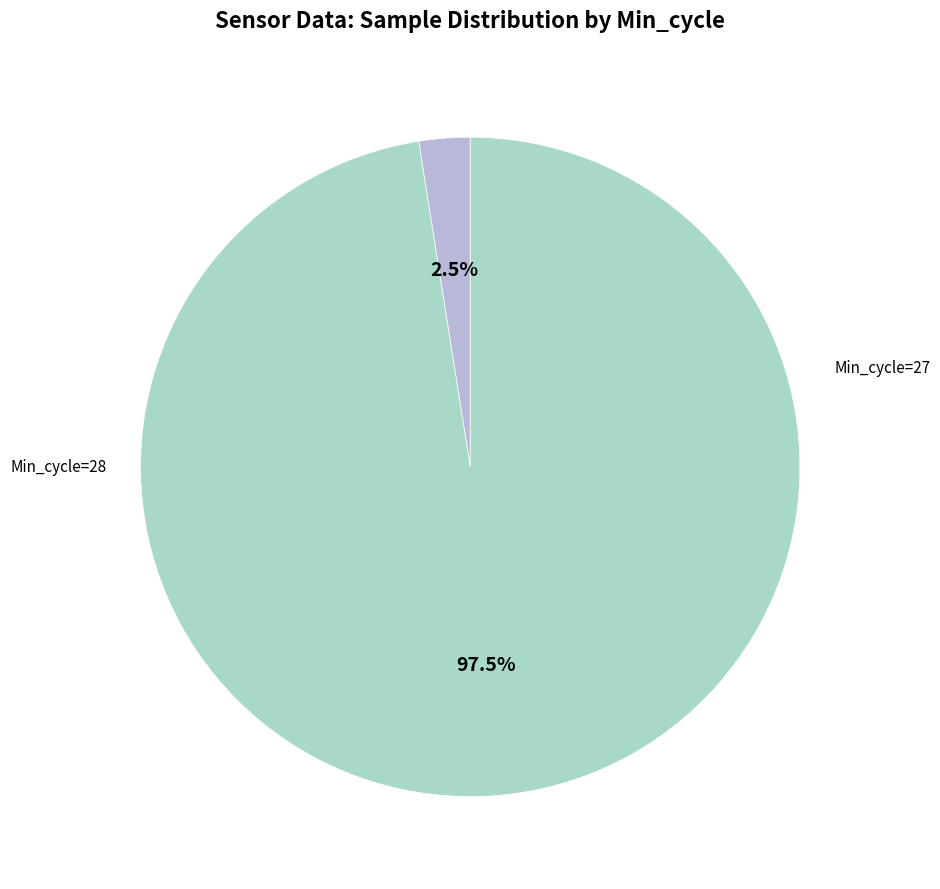

To the nearest percent, what is the average slice percentage?

50%